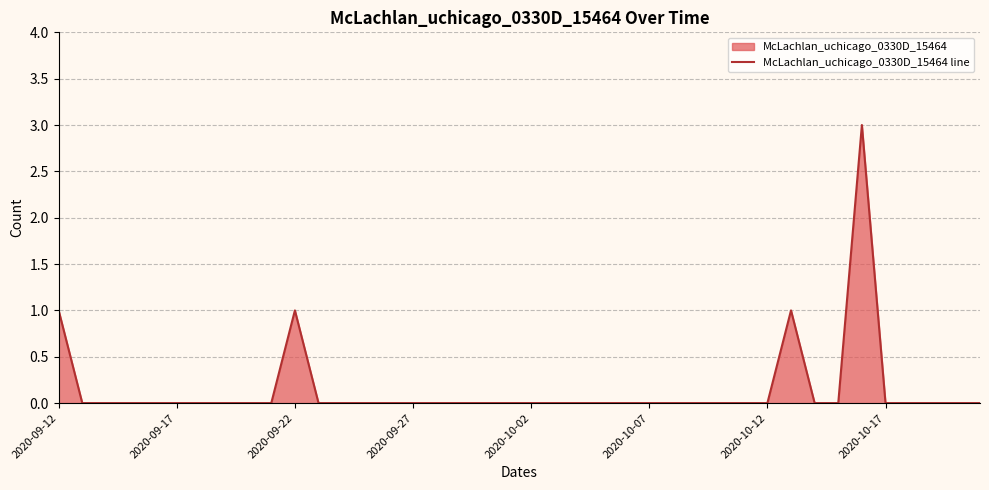

How many lines are shown in the chart?

1